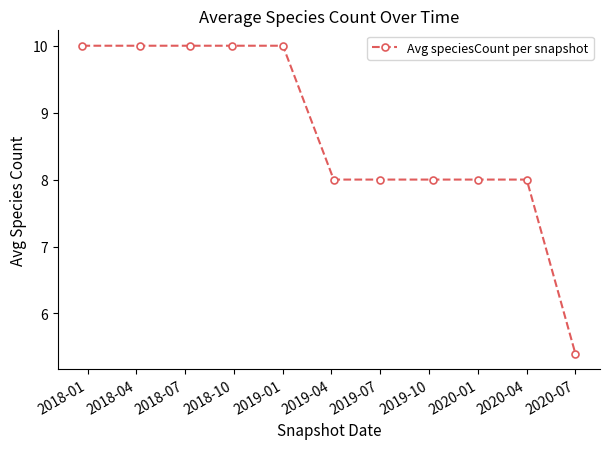

What is the minimum value shown in the chart?

5.4